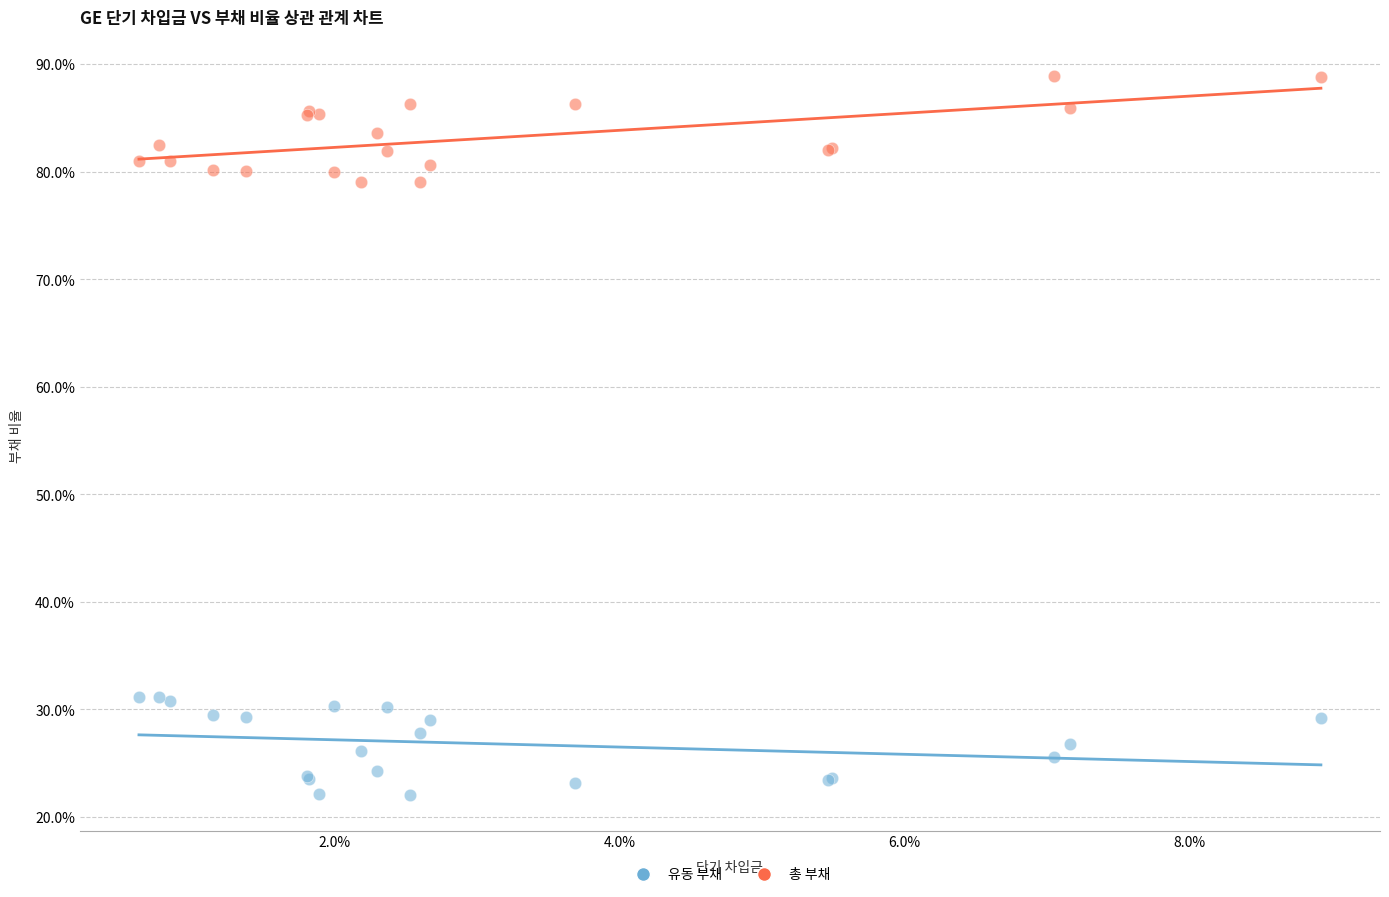

Which series reaches the minimum Y coordinate?

유동 부채